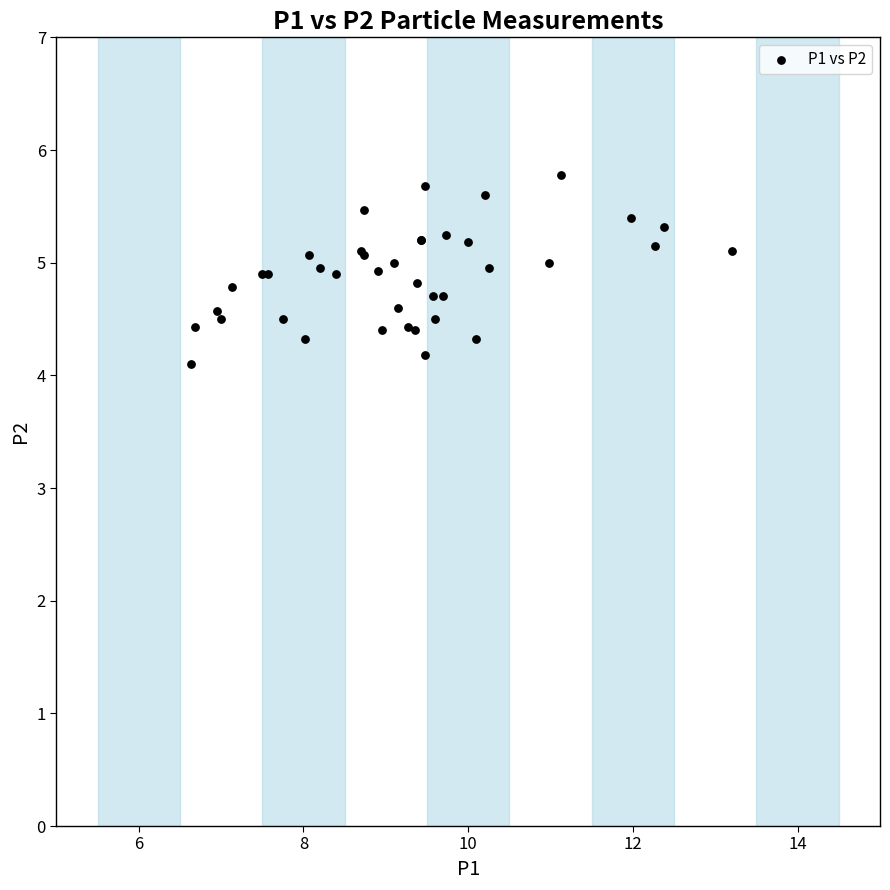

What Y value in the scatter plot is closest to 4?

4.1